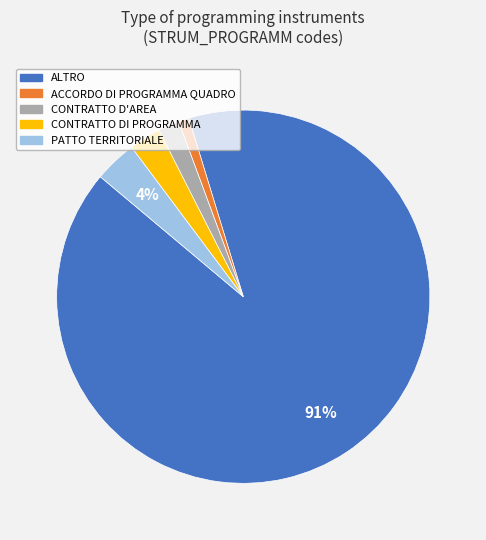

Is there any slice that represents more than half of the pie?

Yes